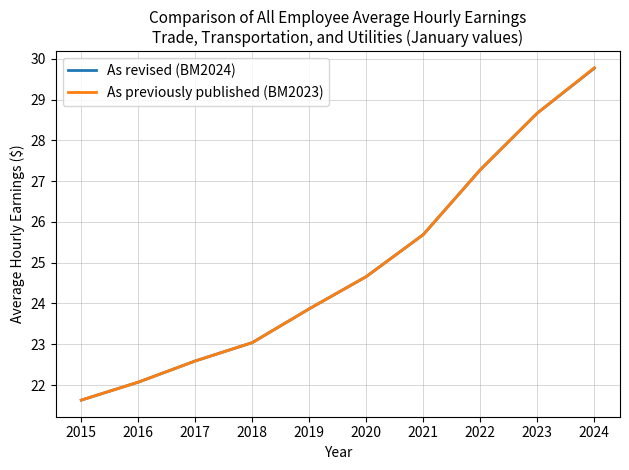

The value of As previously published (BM2023) at 2022 is 38.8. True or false?

False